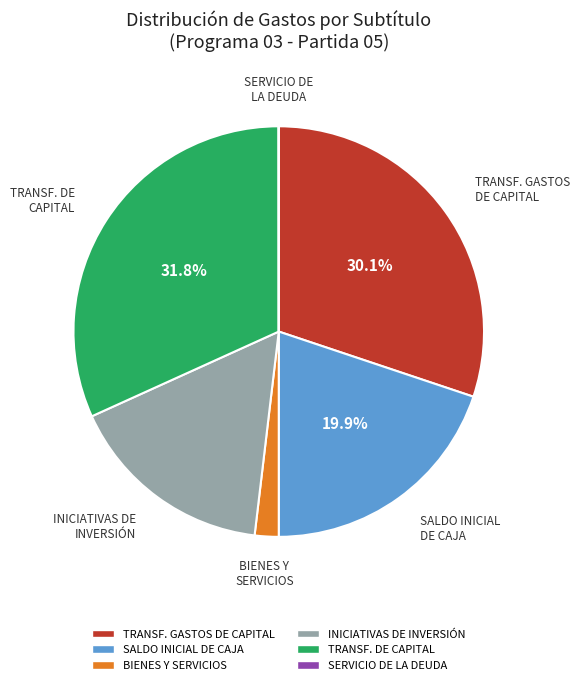

Is there a majority slice in this chart?

No